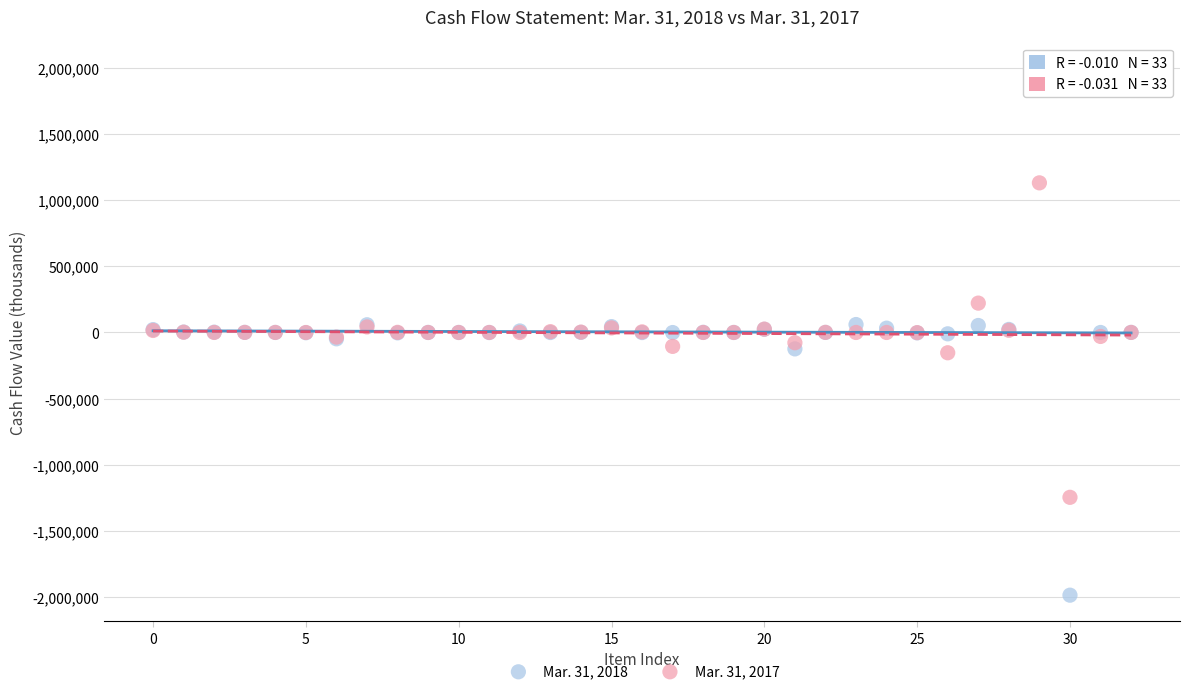

Which series has the largest Y range (max minus min)?

Mar. 31, 2018